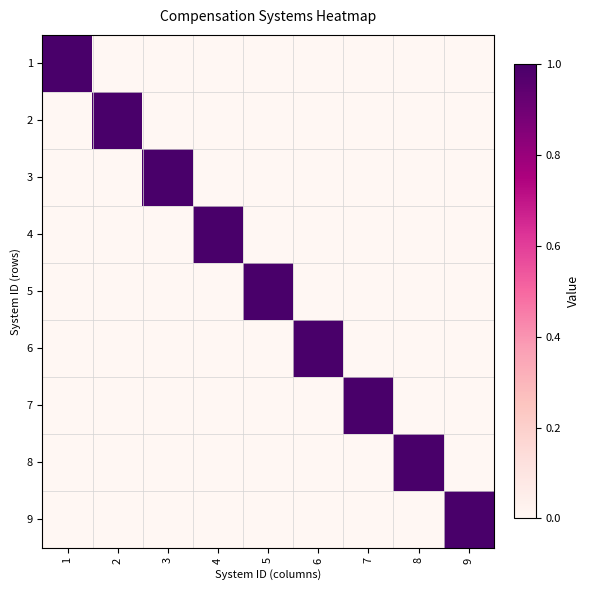

Between 8 and 5, which is larger?

8